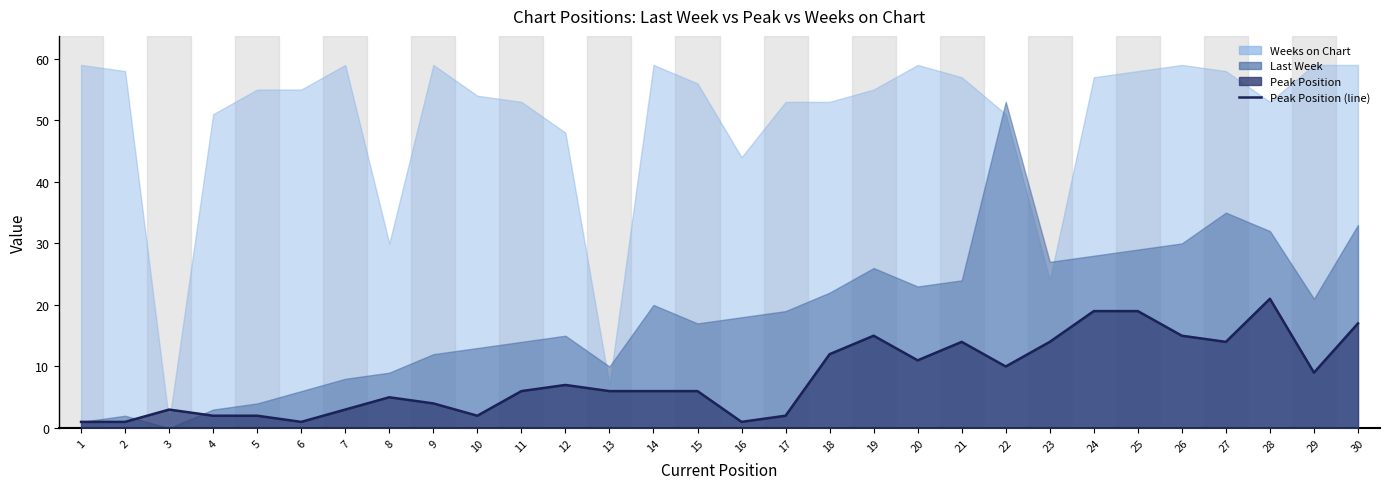

What is the difference between the second highest and second lowest values?

18